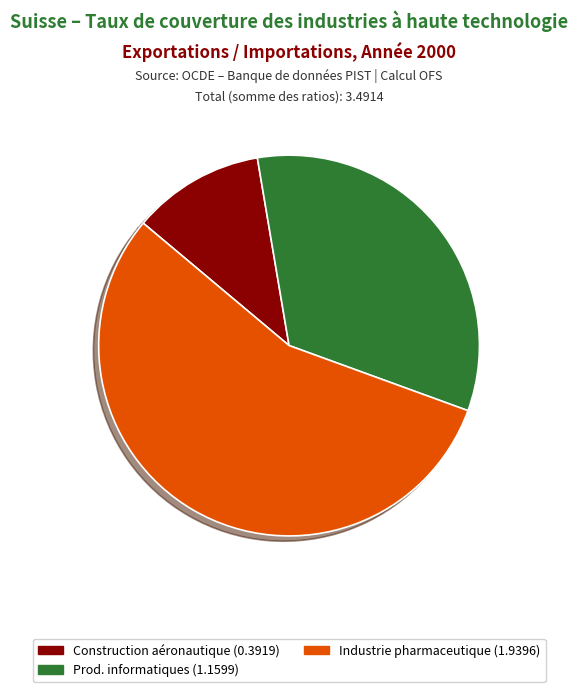

Is there any slice that represents more than half of the pie?

Yes